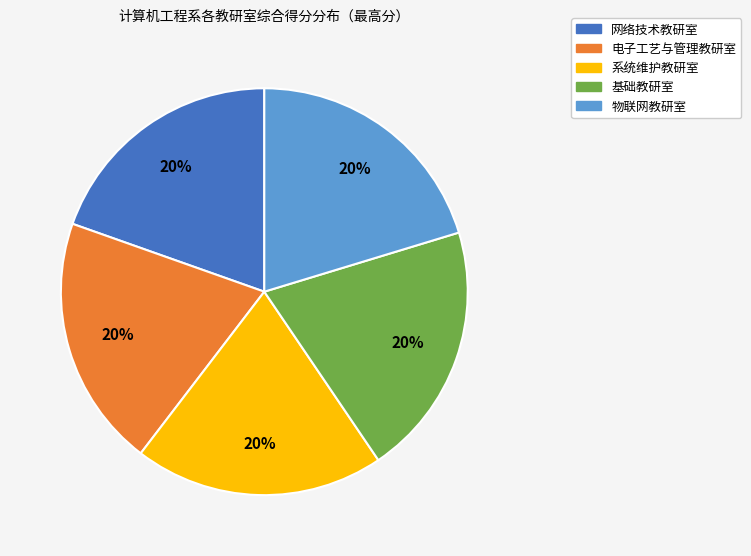

Does any single category account for the majority?

No